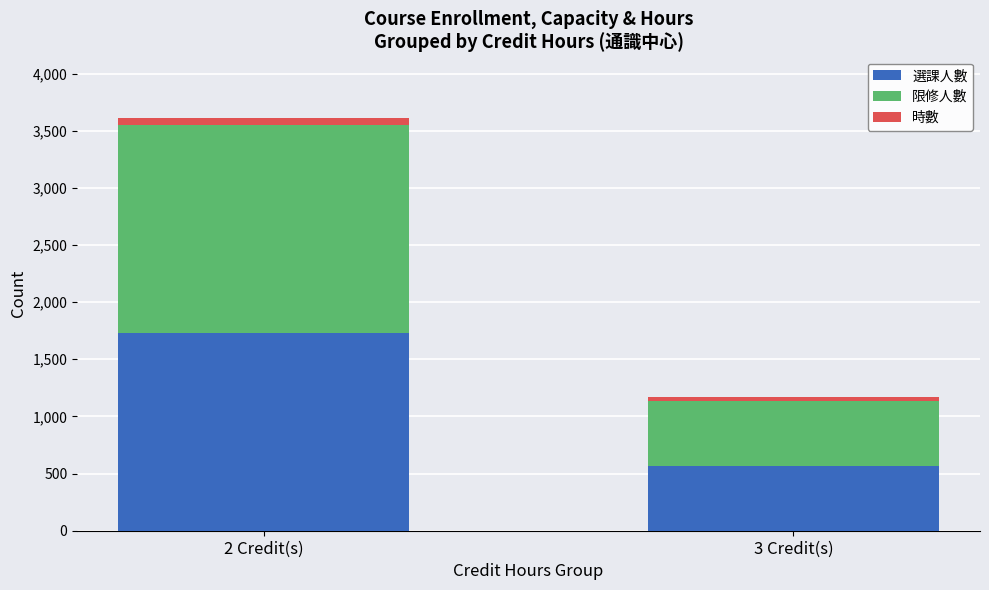

What is the total value across all series at 3 Credit(s)?

1170